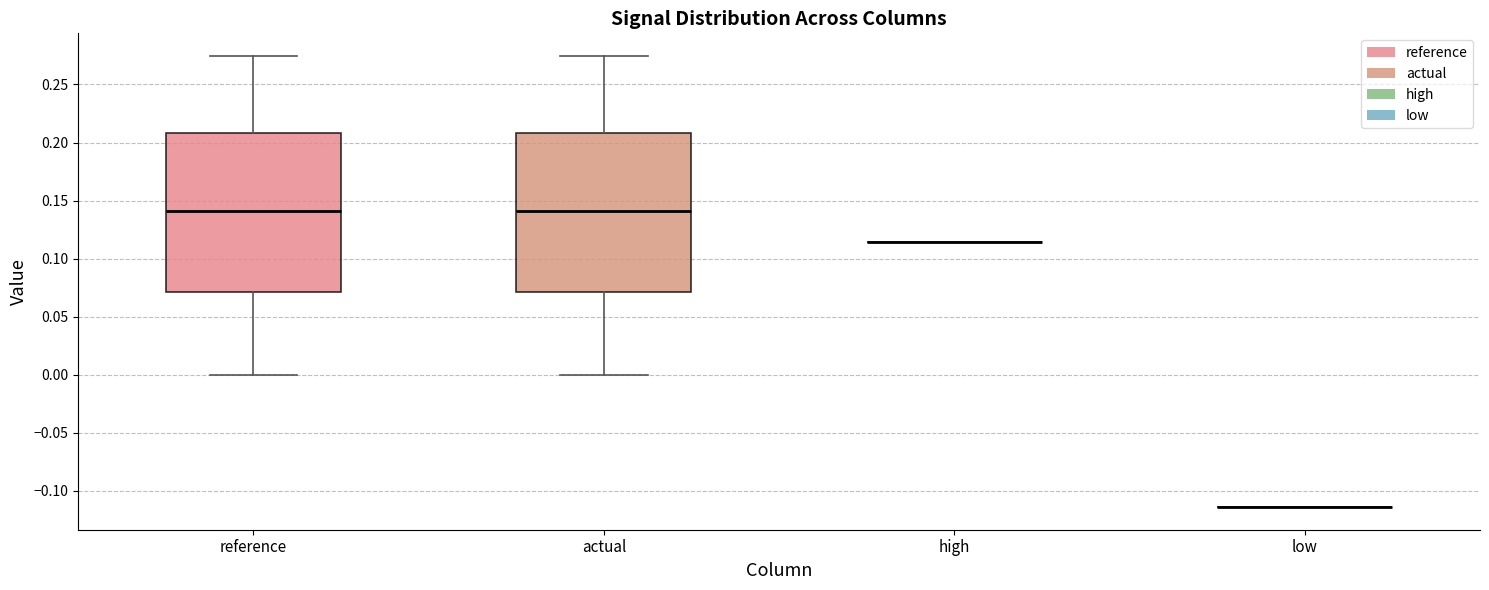

Reading left to right, read every box against the y-axis: the position of its median line, the range the box covers, and the ends of its whiskers. The values are not printed on the chart, so give them approximately, as read against the axis.

reference: median 0.140, box 0.070 to 0.210, whiskers 0.000 to 0.275
actual: median 0.140, box 0.070 to 0.210, whiskers 0.000 to 0.275
high: box collapsed to a line at 0.115, whiskers 0.115 to 0.115
low: box collapsed to a line at -0.115, whiskers -0.115 to -0.115